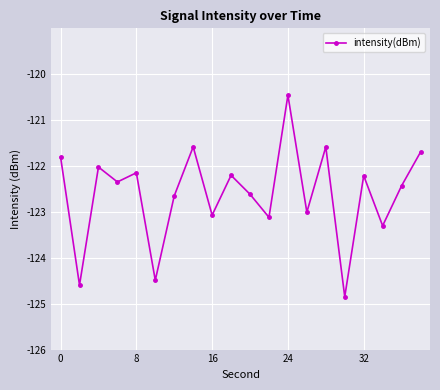

What is the average value?

-122.6